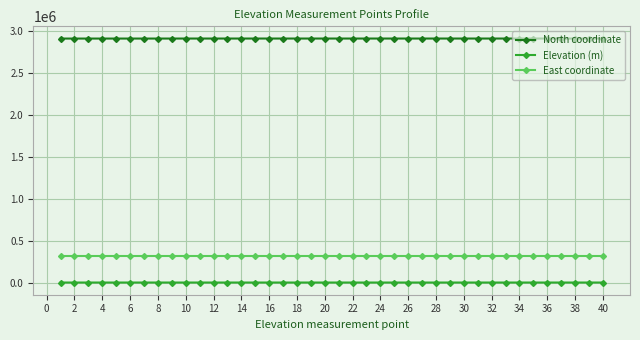

What are all the series names shown in the legend?

North coordinate, Elevation (m), East coordinate